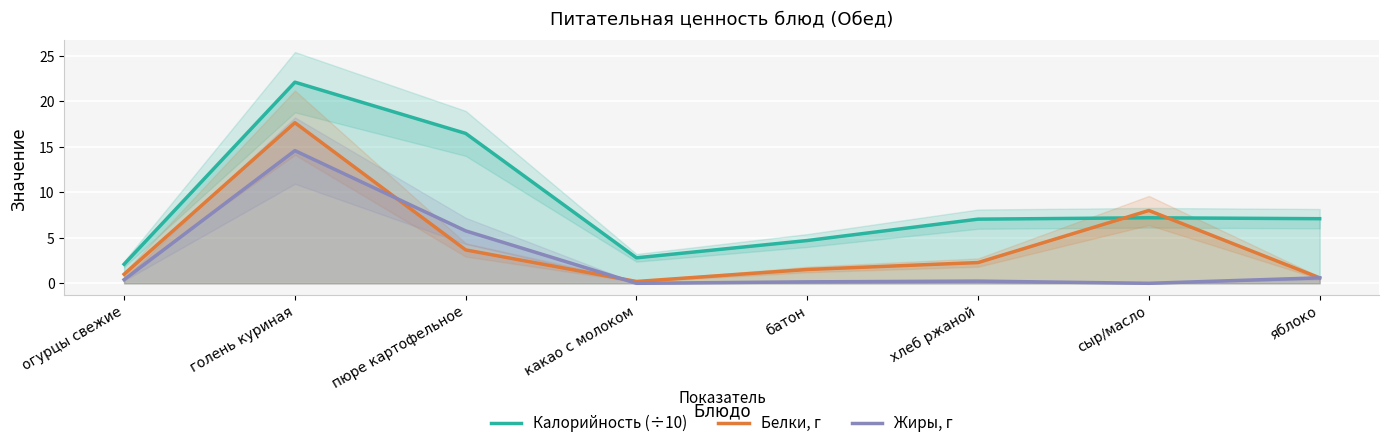

Reading left to right, list all the values displayed in this chart.

Калорийность (÷10): 2.1	22.1	16.5	2.8	4.7	7.0	7.2	7.1
Белки, г: 1.0	17.6	3.7	0.2	1.5	2.3	8.0	0.6
Жиры, г: 0.4	14.6	5.8	0.0	0.2	0.2	0.0	0.6